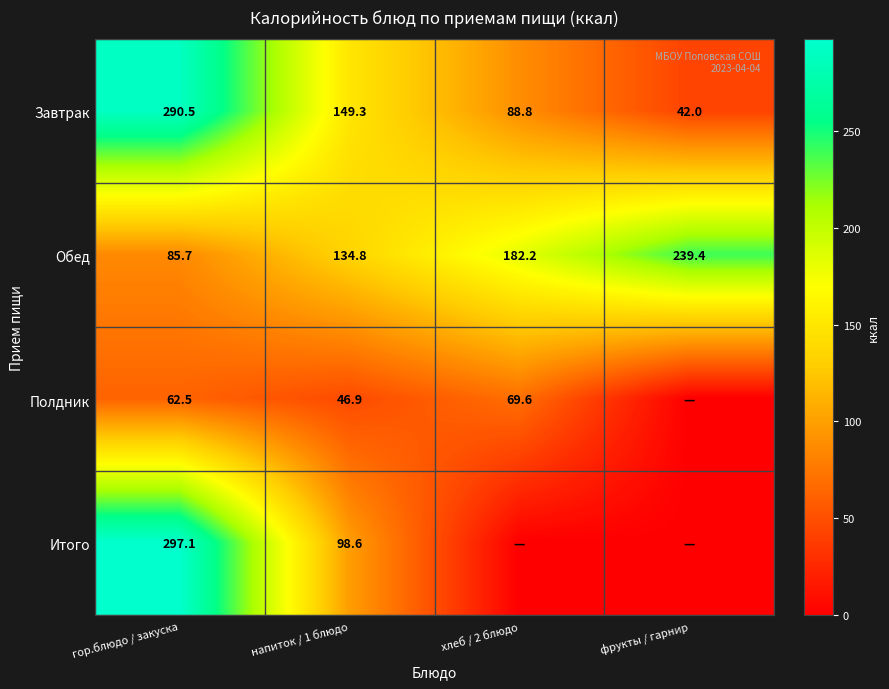

Where is Обед nearest to the value 162?

хлеб / 2 блюдо